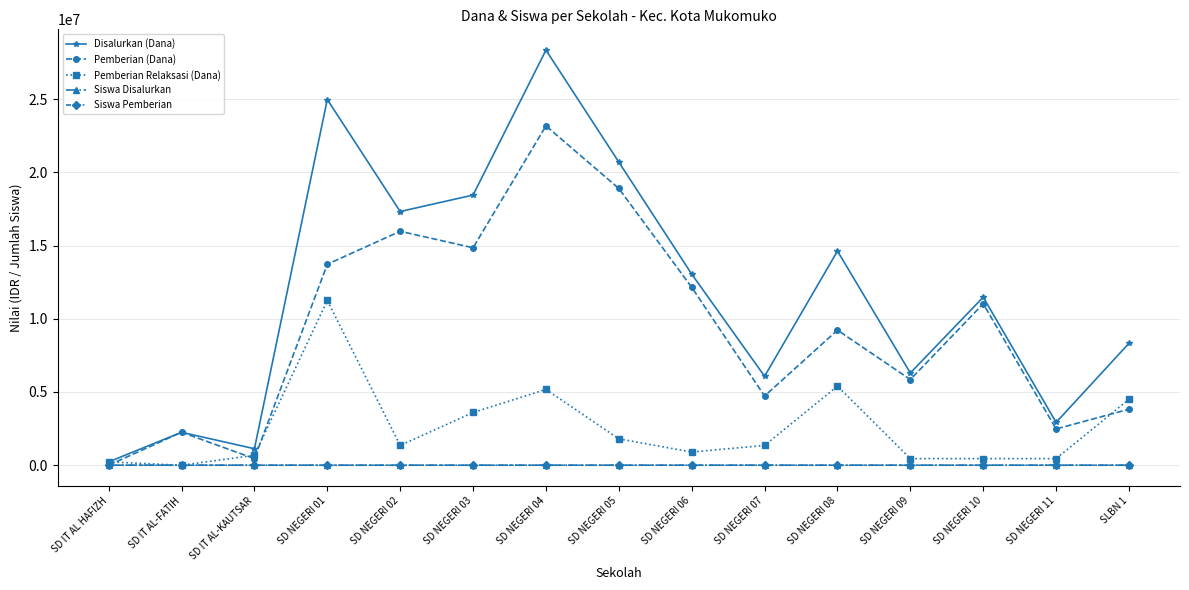

The value of Disalurkan (Dana) at SD NEGERI 06 is 20341855. True or false?

False